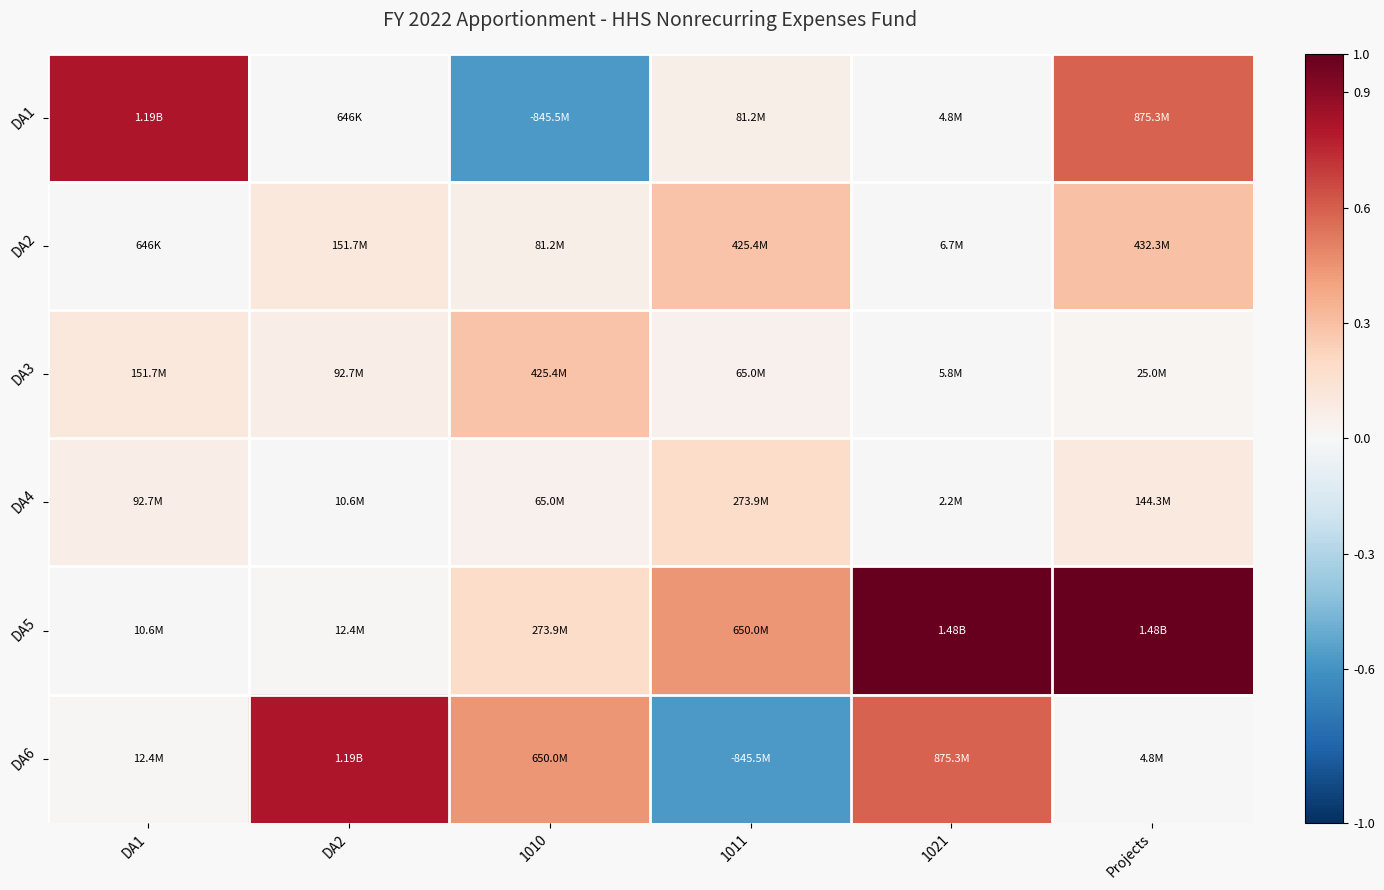

Which label corresponds to the smallest value in the chart?

1010